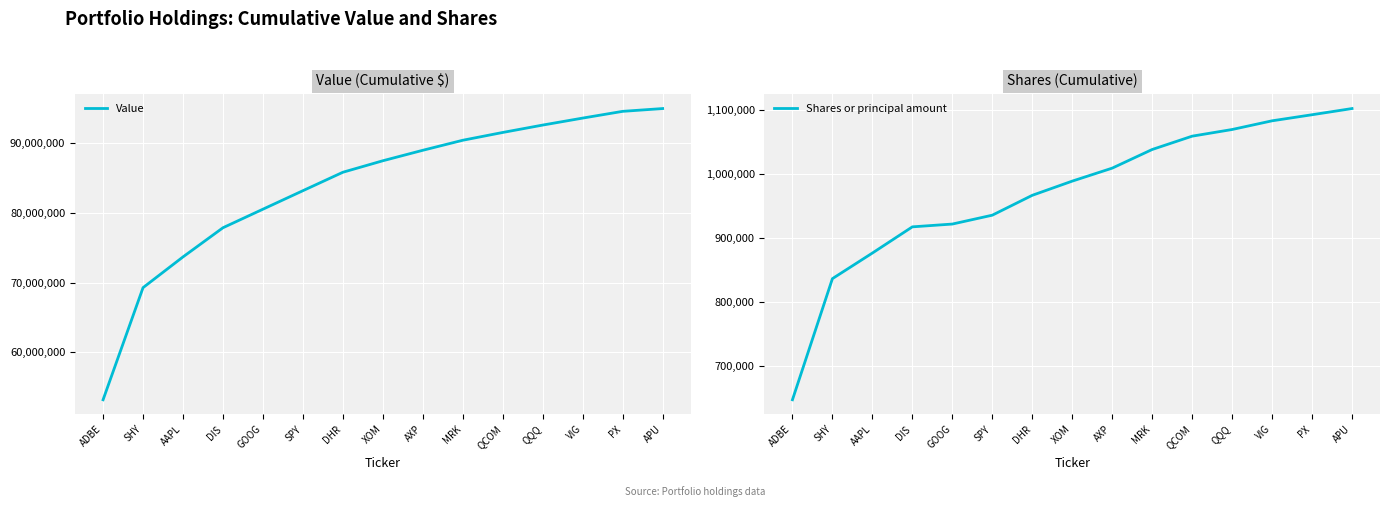

True or false: Shares or principal amount has a value of 917119 at DIS.

True